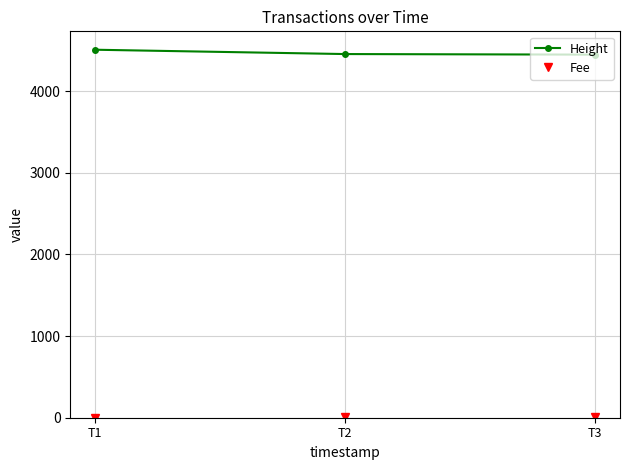

What is the value of the Height point at the 1st from the left?

4509.0